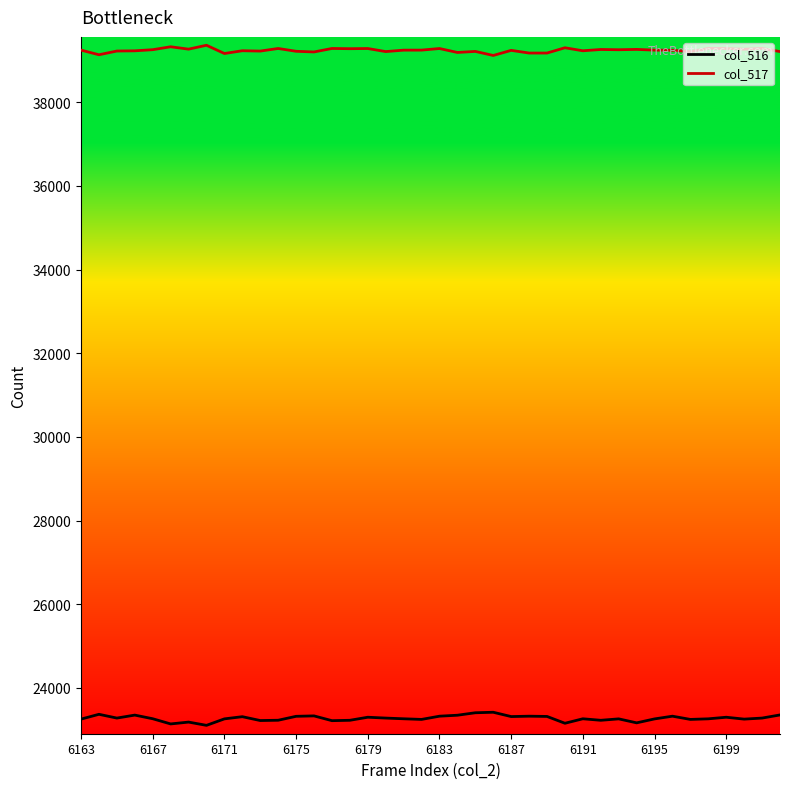

True or false: col_517 and col_516 intersect in this chart.

False